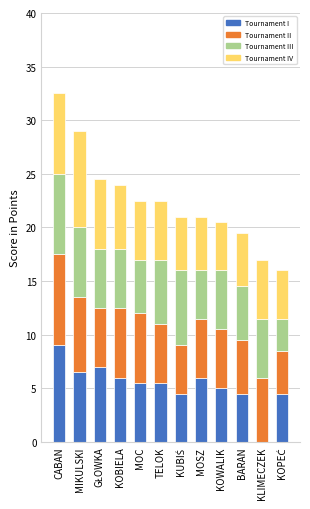

How many distinct data groups are displayed?

4